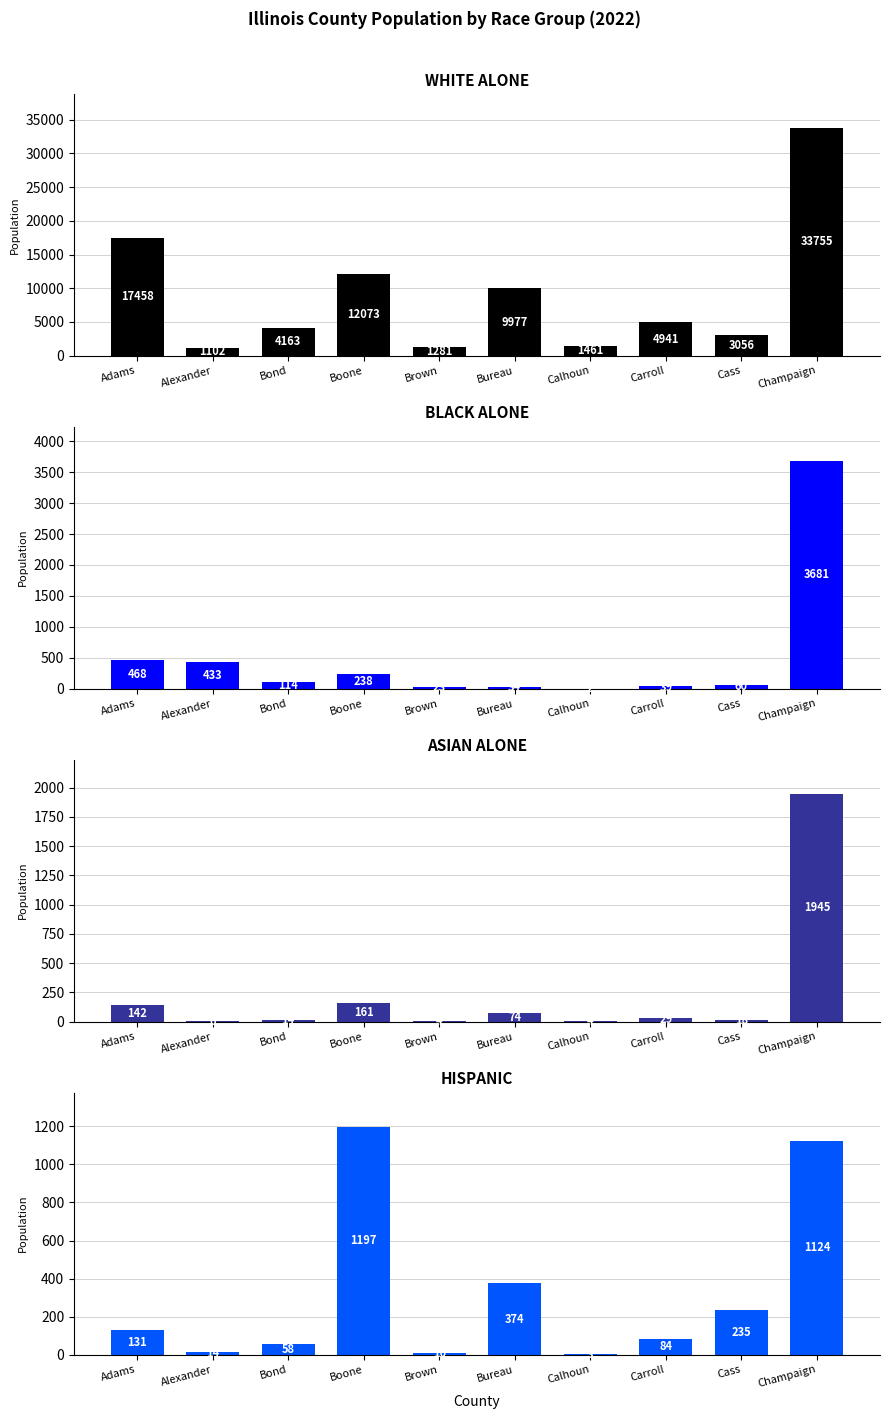

Count the number of categories in the chart.

10